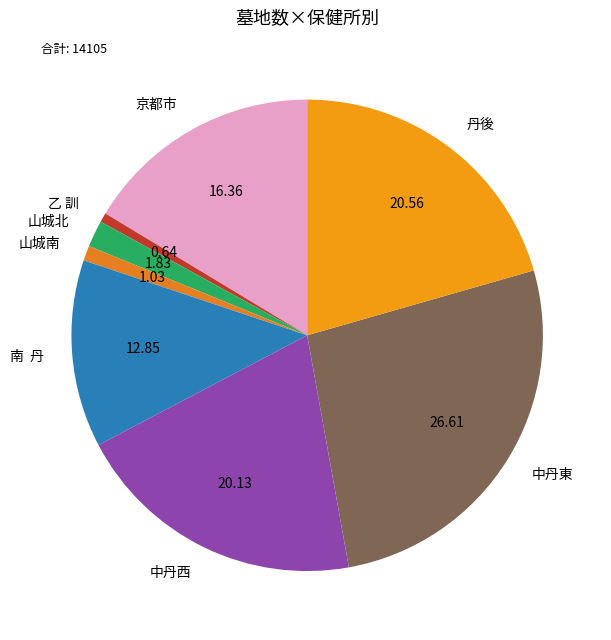

What is the largest slice in the pie chart?

中丹東